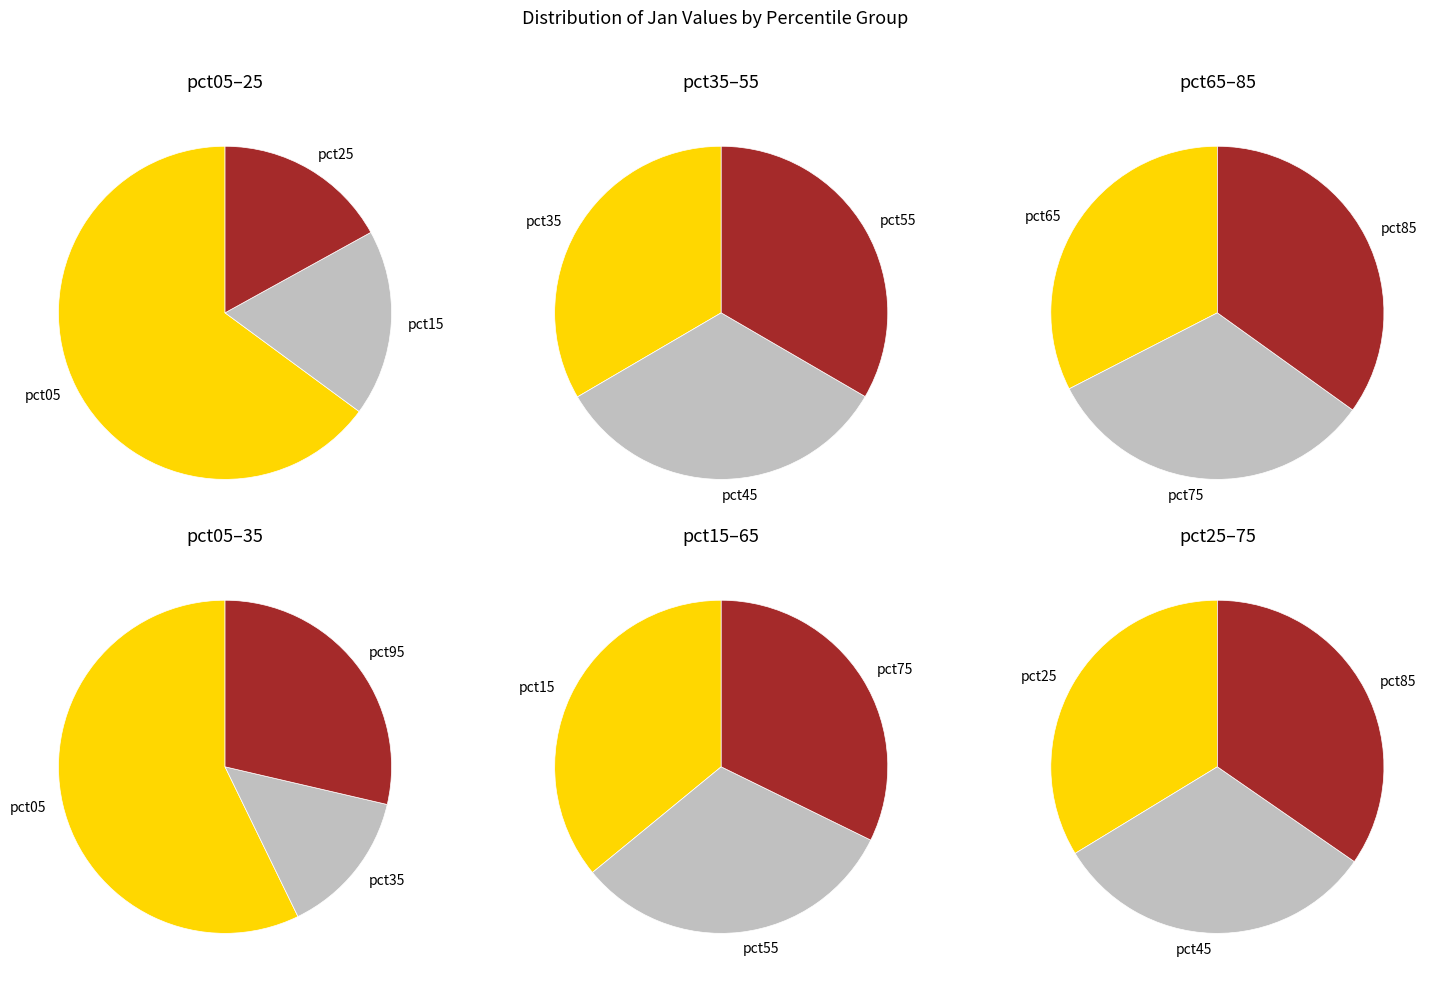

How many slices are in this pie chart?

10